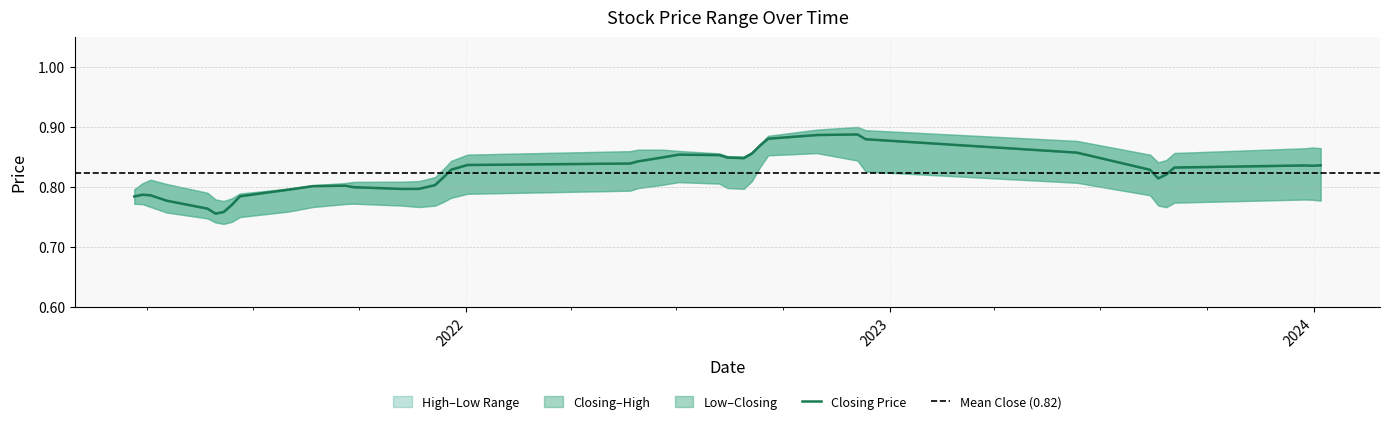

Reading right to left, extract all data points from this chart.

High: 39=0.8	38=0.8	37=0.9	36=0.8	35=0.8	34=0.8	33=0.8	32=0.8	31=0.8	30=0.8	29=0.8	28=0.8	27=0.8	26=0.8	25=0.8	24=0.8	23=0.8	22=0.8	21=0.9	20=0.8	19=0.9	18=0.9	17=0.9	16=0.9	15=0.9	14=0.8	13=0.8	12=0.9	11=0.9	10=0.9	9=0.9	8=0.9	7=0.9	6=0.8	5=0.8	4=0.8	3=0.9	Closing=0.8	Low=0.9	High=0.8
Low: 39=0.8	38=0.8	37=0.8	36=0.8	35=0.7	34=0.7	33=0.7	32=0.7	31=0.8	30=0.8	29=0.8	28=0.8	27=0.8	26=0.8	25=0.8	24=0.8	23=0.8	22=0.8	21=0.8	20=0.8	19=0.8	18=0.8	17=0.8	16=0.8	15=0.8	14=0.8	13=0.8	12=0.8	11=0.9	10=0.9	9=0.9	8=0.8	7=0.8	6=0.8	5=0.7	4=0.7	3=0.8	Closing=0.8	Low=0.8	High=0.8
Closing: 39=0.8	38=0.8	37=0.8	36=0.8	35=0.7	34=0.7	33=0.7	32=0.8	31=0.8	30=0.8	29=0.8	28=0.8	27=0.8	26=0.8	25=0.8	24=0.8	23=0.8	22=0.8	21=0.9	20=0.8	19=0.8	18=0.9	17=0.9	16=0.9	15=0.9	14=0.8	13=0.8	12=0.9	11=0.9	10=0.9	9=0.9	8=0.9	7=0.9	6=0.8	5=0.7	4=0.8	3=0.9	Closing=0.8	Low=0.8	High=0.8